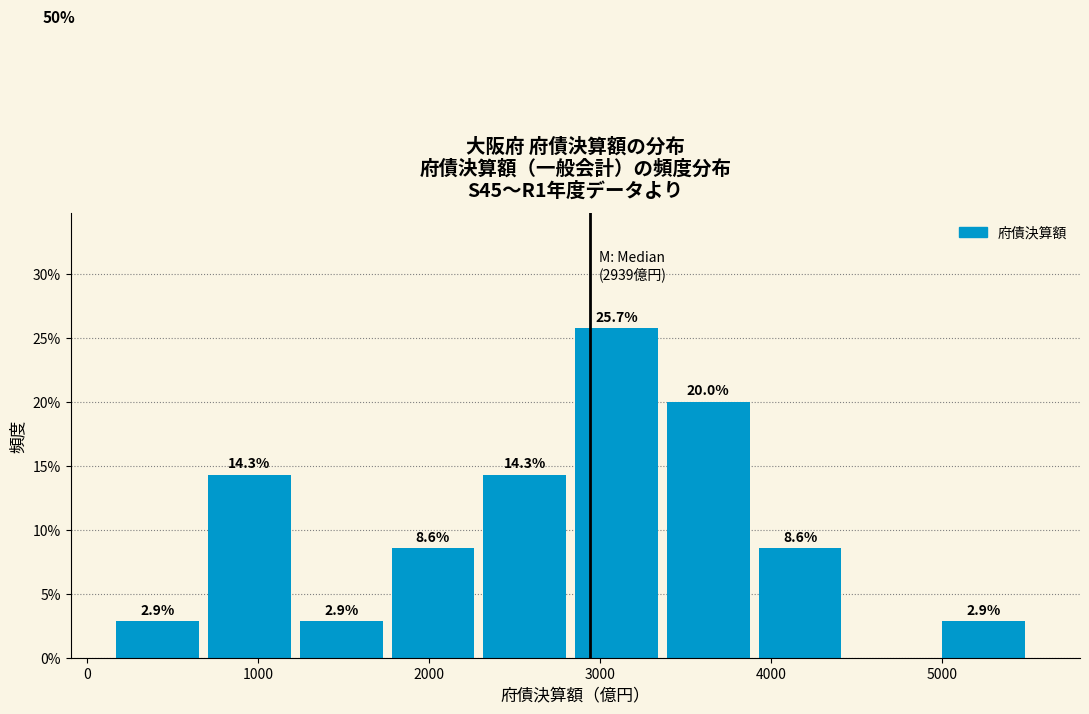

Which range on the x-axis has the tallest bar?

2900 to 3400